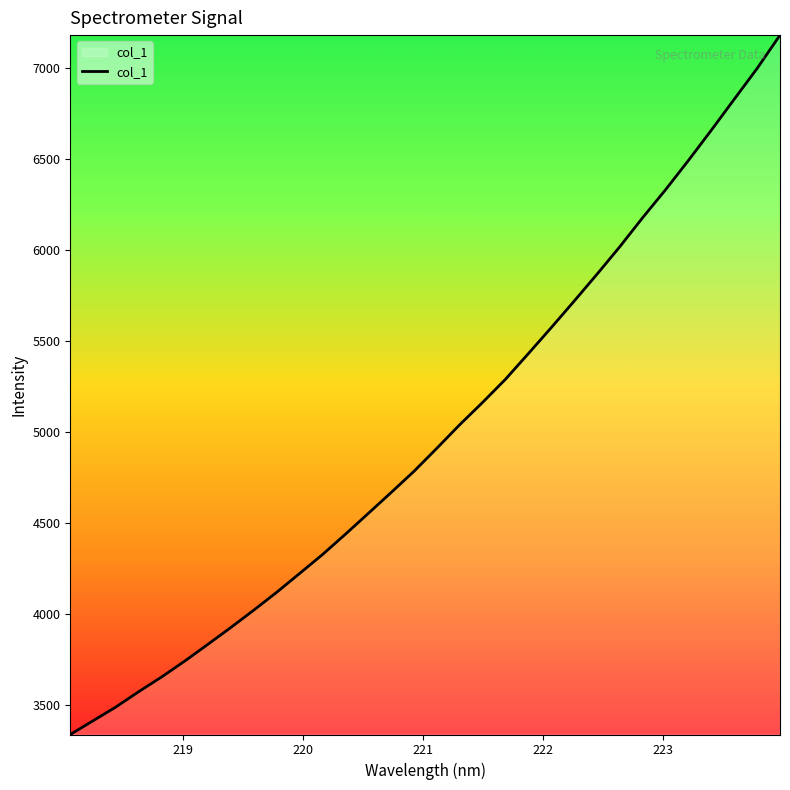

What is the minimum value shown in the chart?

3338.6